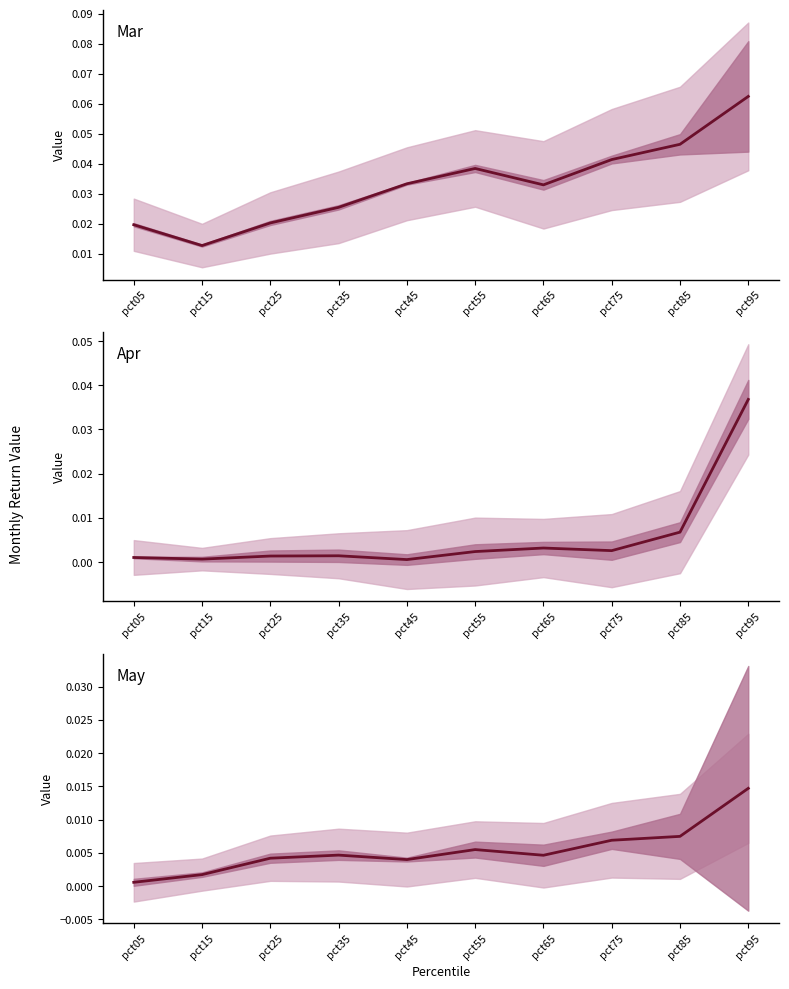

Which has a higher value, pct25 or pct35?

pct35